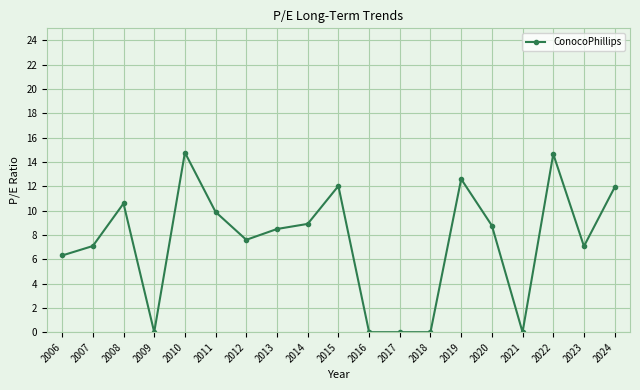

True or false: the data has more than 1 interior local peaks.

True